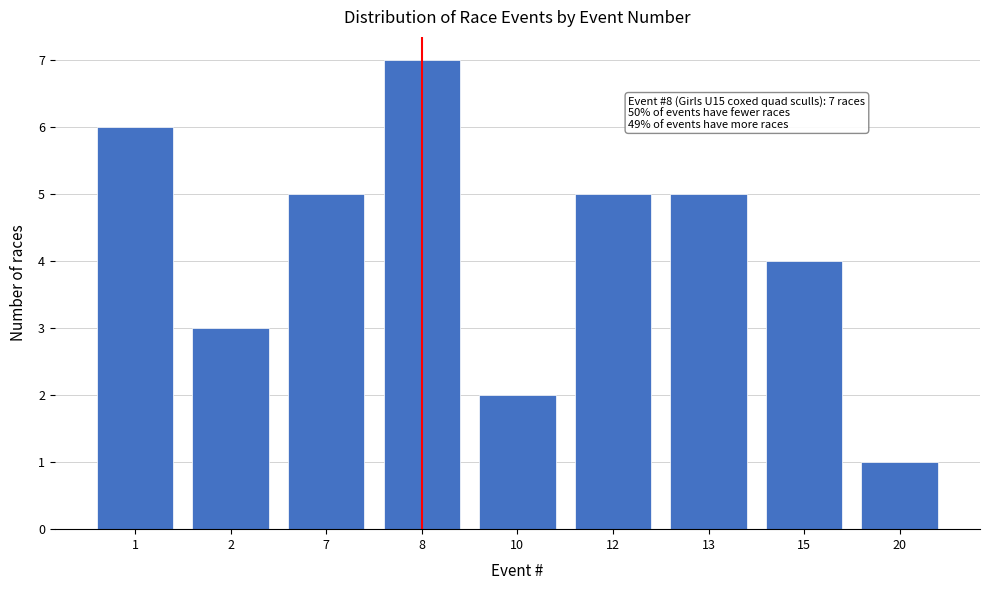

Reading left to right, extract all data points from this chart.

1=6	2=3	7=5	8=7	10=2	12=5	13=5	15=4	20=1